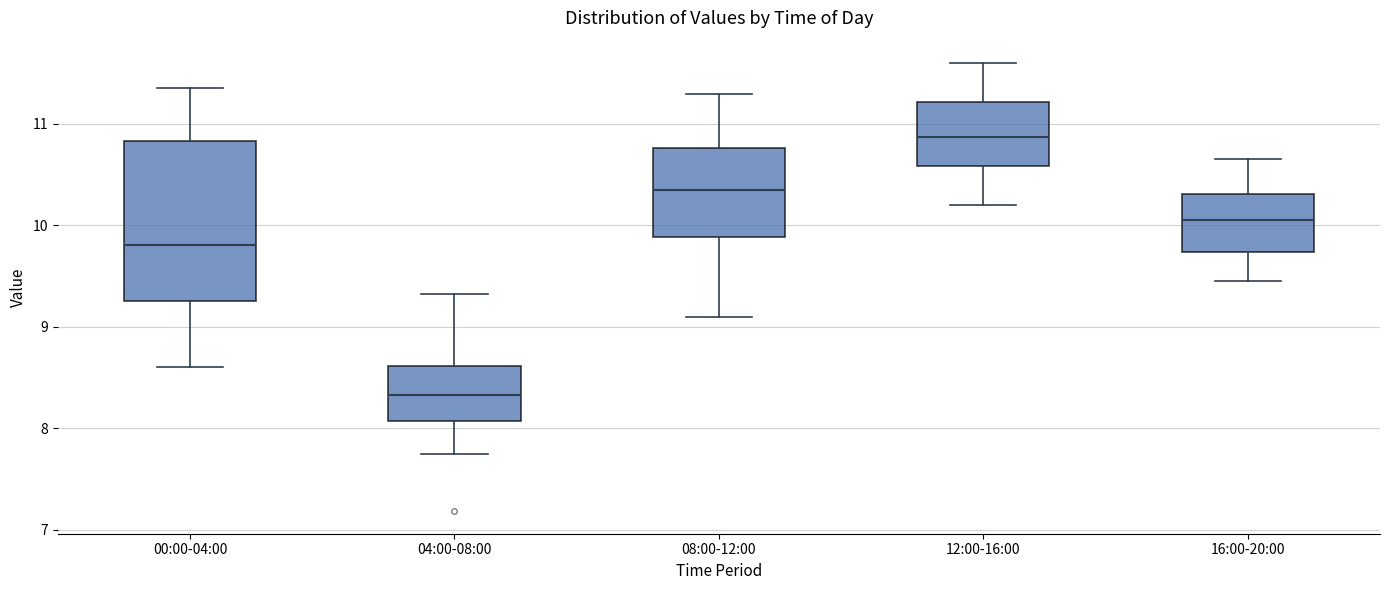

Which box's median line is the highest?

12:00-16:00